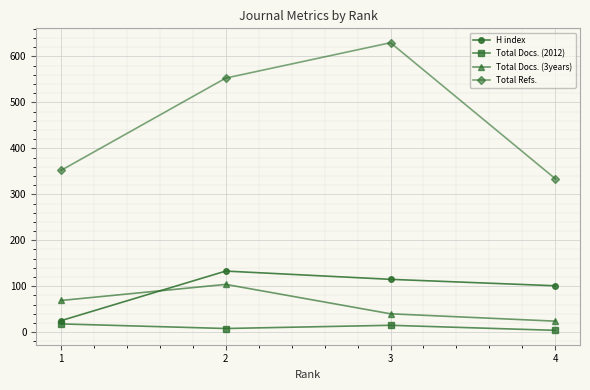

What is the difference between the maximum and second lowest values in the Total Refs. series?

278